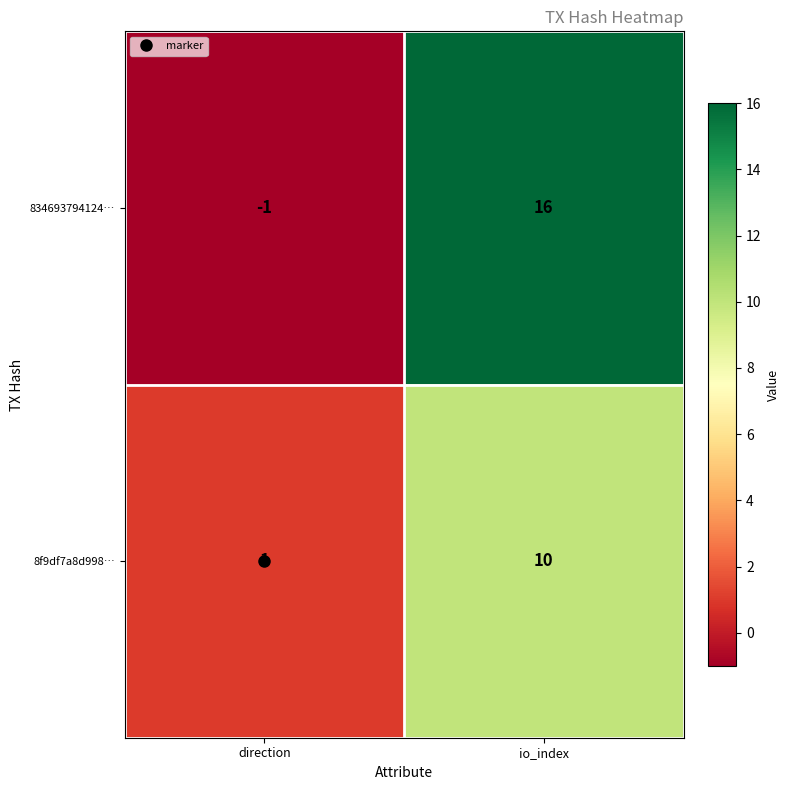

Which label corresponds to the largest value in the chart?

io_index